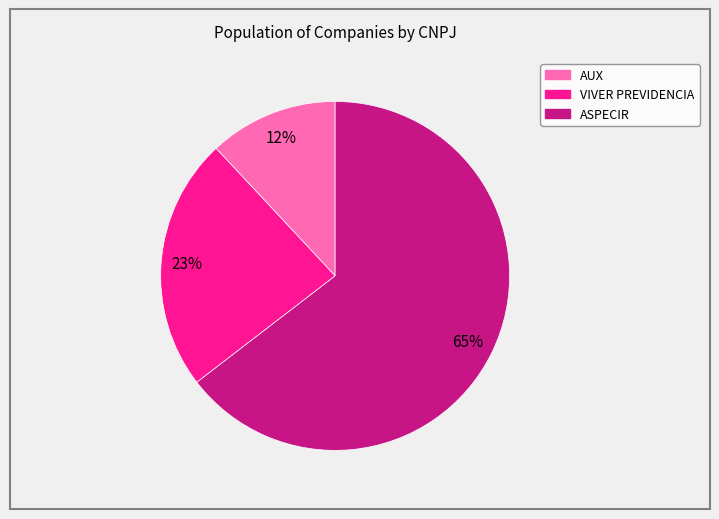

To the nearest percent, what percentage of the pie is ASPECIR?

65%